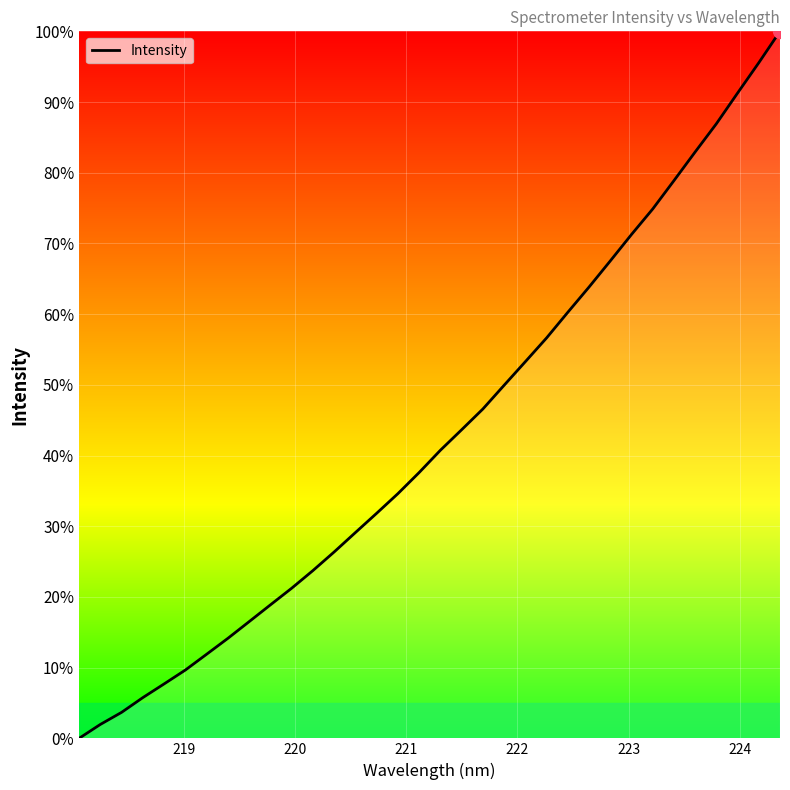

Reading left to right, transcribe all the data shown in this chart.

0.0	2.0	3.7	5.8	7.7	9.7	11.9	14.1	16.5	18.9	21.2	23.7	26.4	29.1	31.8	34.6	37.6	40.7	43.6	46.6	49.9	53.3	56.6	60.3	63.8	67.5	71.3	74.9	78.9	82.9	86.9	91.3	95.6	100.0